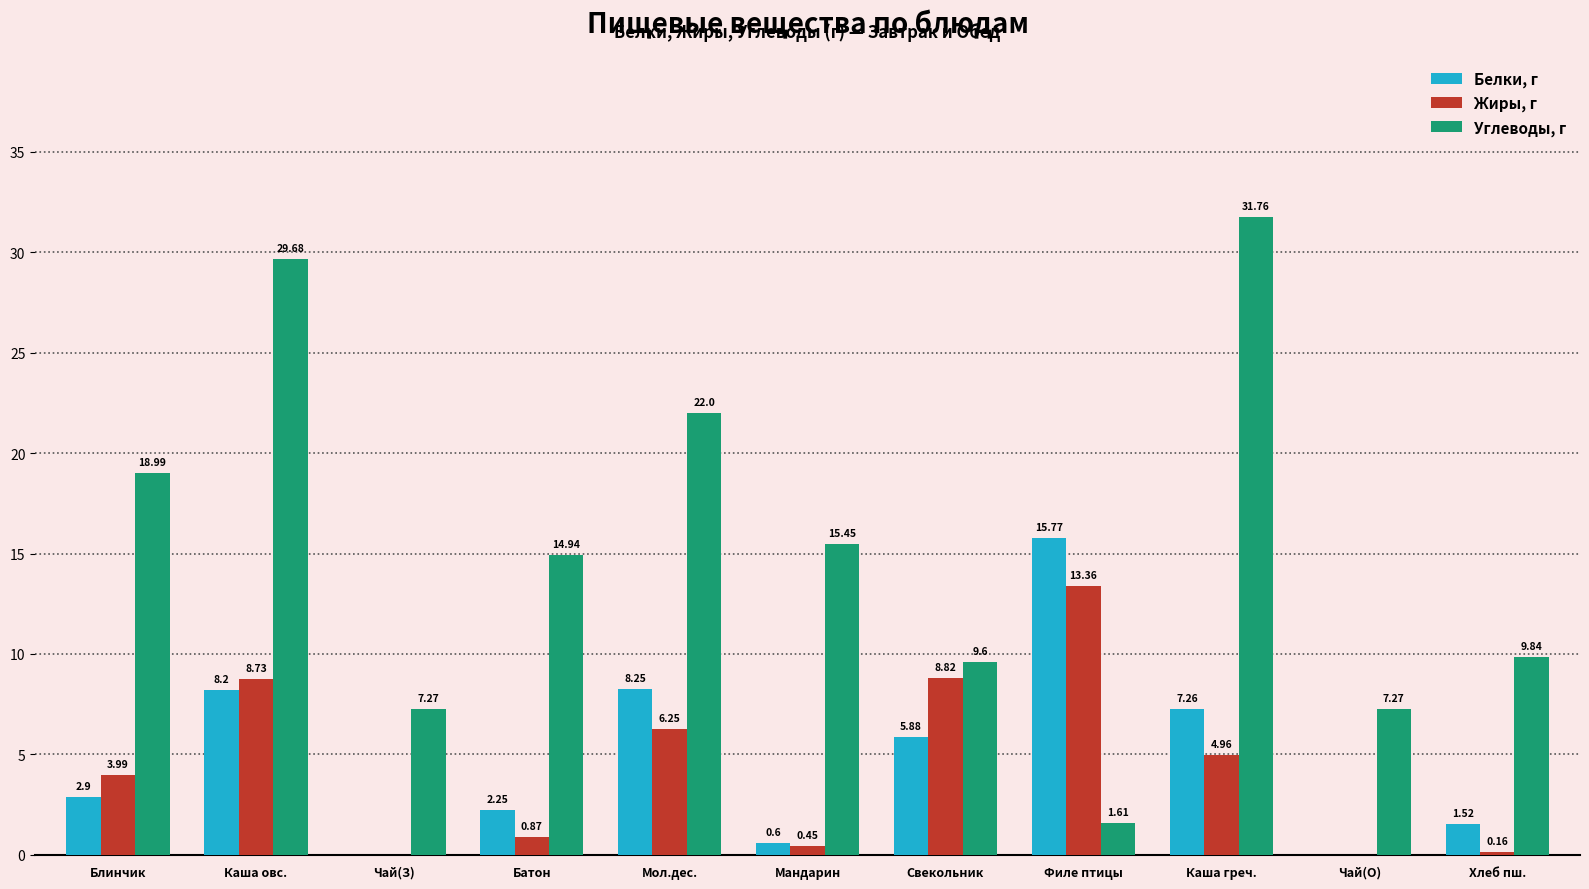

What is the spread (max minus min) of values at Каша овс.?

21.5